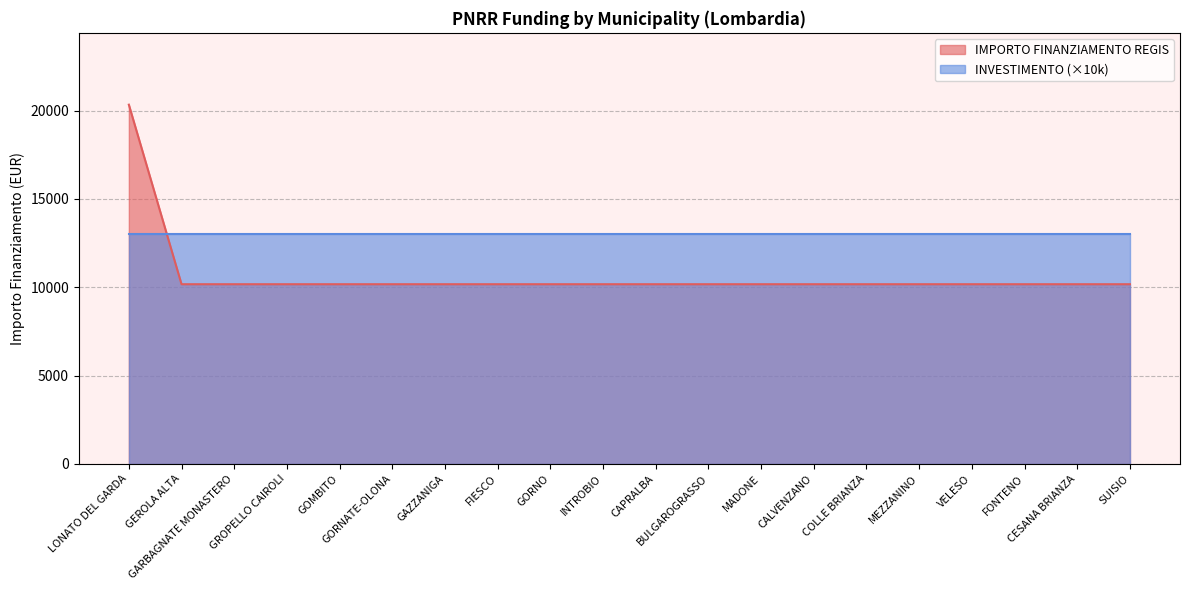

How many lines are shown in the chart?

2